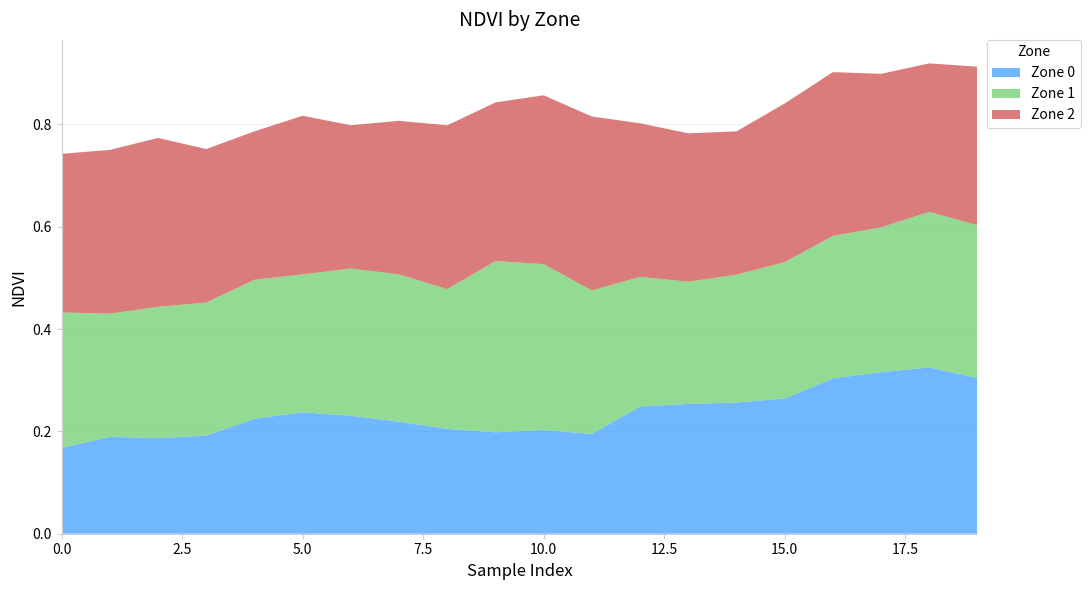

Reading left to right, list all the values displayed in this chart.

Zone 0: 0=0.2	1=0.2	2=0.2	3=0.2	4=0.2	5=0.2	6=0.2	7=0.2	8=0.2	9=0.2	10=0.2	11=0.2	12=0.2	13=0.3	14=0.3	15=0.3	16=0.3	17=0.3	18=0.3	19=0.3
Zone 1: 0=0.3	1=0.2	2=0.3	3=0.3	4=0.3	5=0.3	6=0.3	7=0.3	8=0.3	9=0.3	10=0.3	11=0.3	12=0.3	13=0.2	14=0.2	15=0.3	16=0.3	17=0.3	18=0.3	19=0.3
Zone 2: 0=0.3	1=0.3	2=0.3	3=0.3	4=0.3	5=0.3	6=0.3	7=0.3	8=0.3	9=0.3	10=0.3	11=0.3	12=0.3	13=0.3	14=0.3	15=0.3	16=0.3	17=0.3	18=0.3	19=0.3